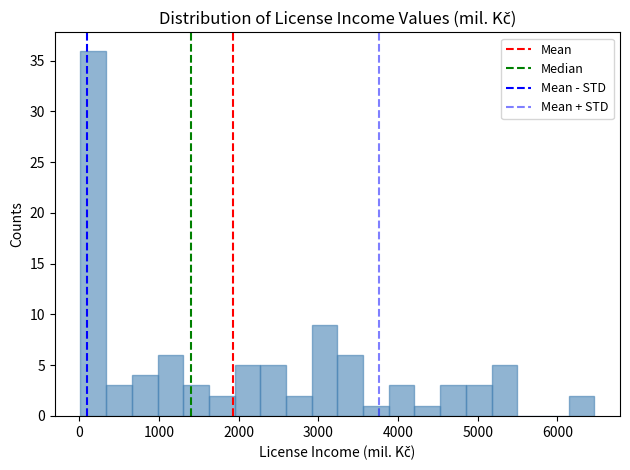

Around what value on the x-axis is the tallest bar? Give the approximate position of its centre, as read against the axis.

200